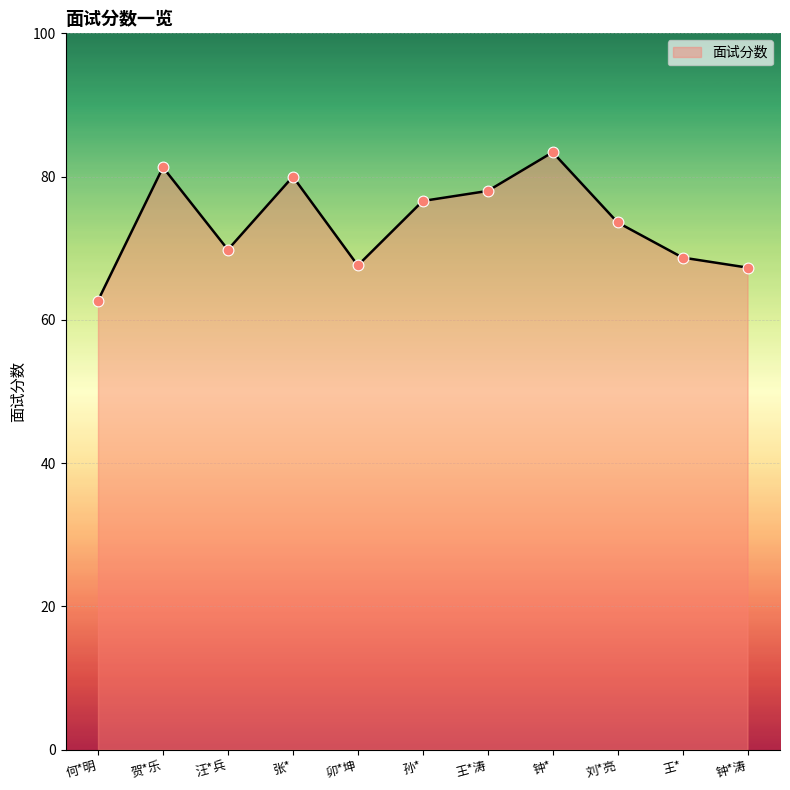

What is the change in value from 贺*乐 to 王*?

-12.6